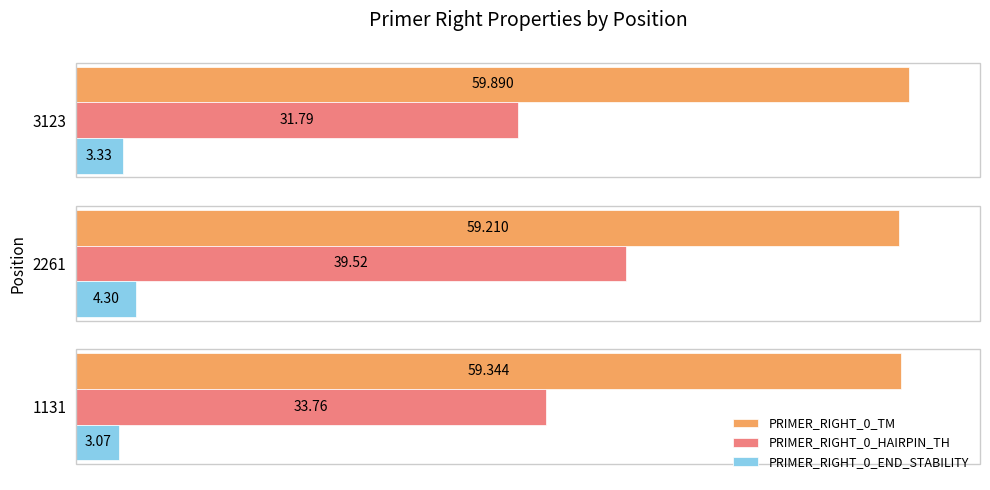

Which category has the highest value across all series?

3123